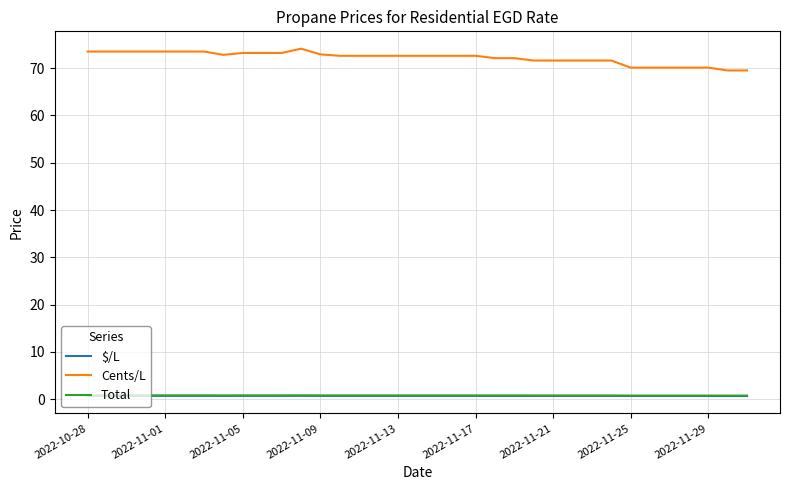

True or false: Total and Cents/L cross at least once.

False